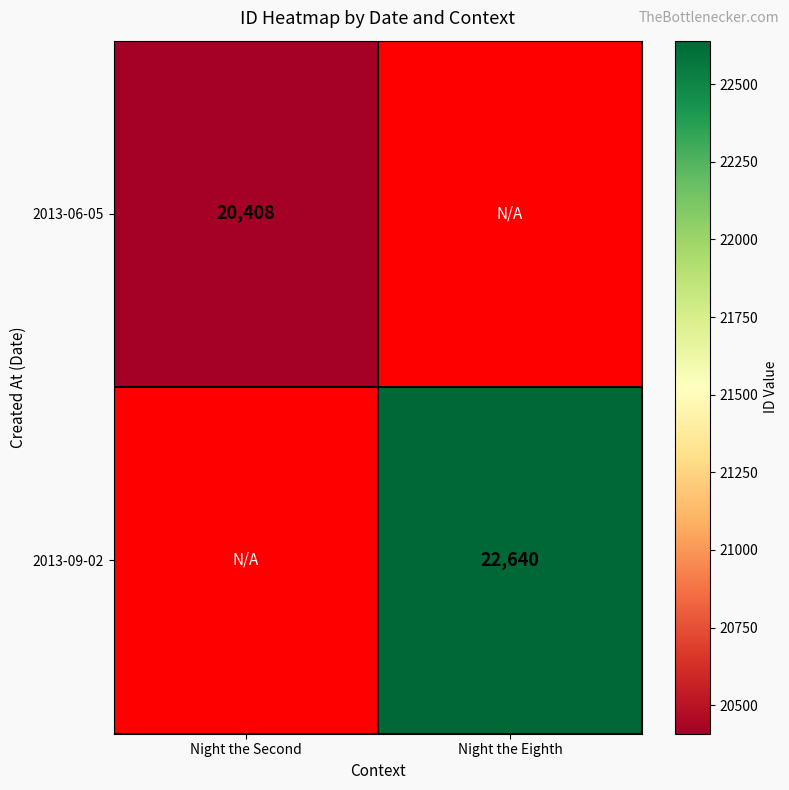

True or false: 2013-06-05 has a value of 36057 at Night the Second.

False